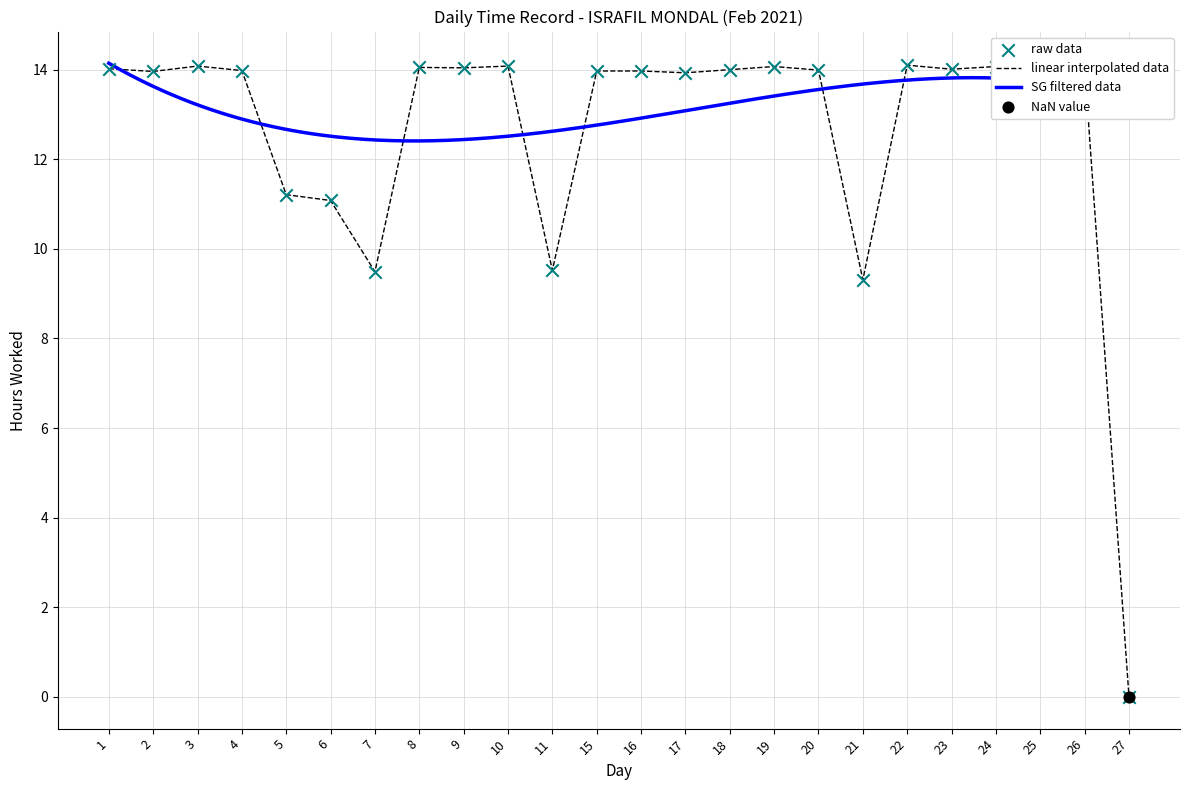

What is the change in value from 19 to 20?

-0.1